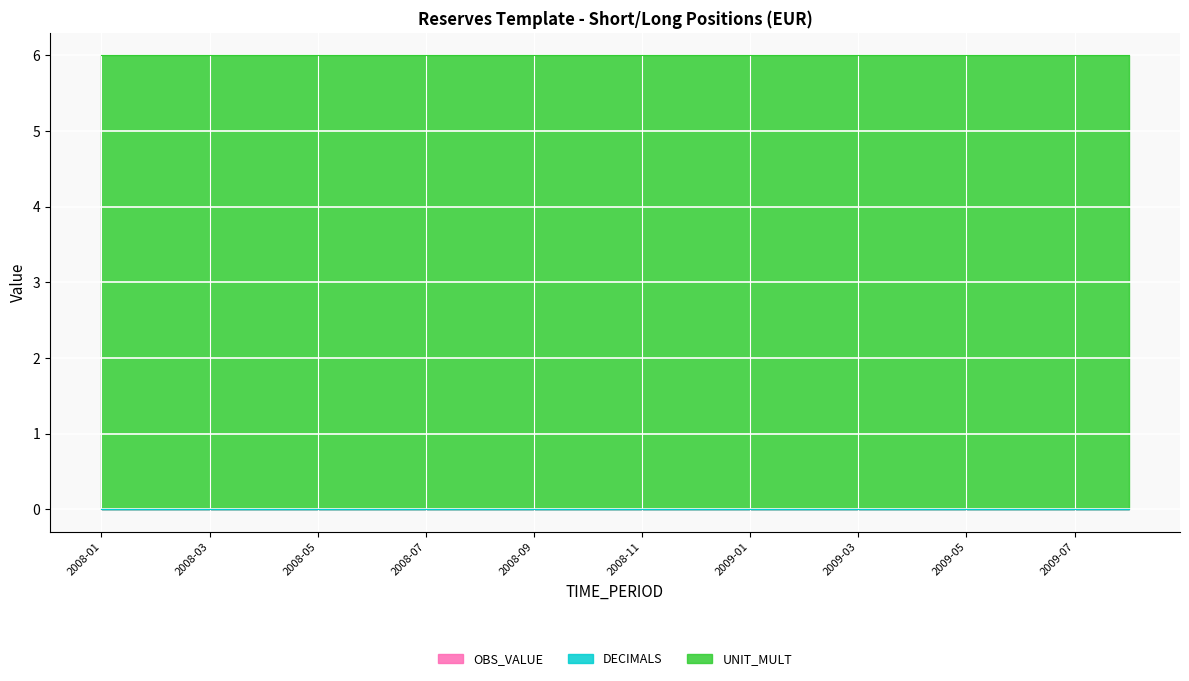

Does the chart display data point markers on the line(s)?

No